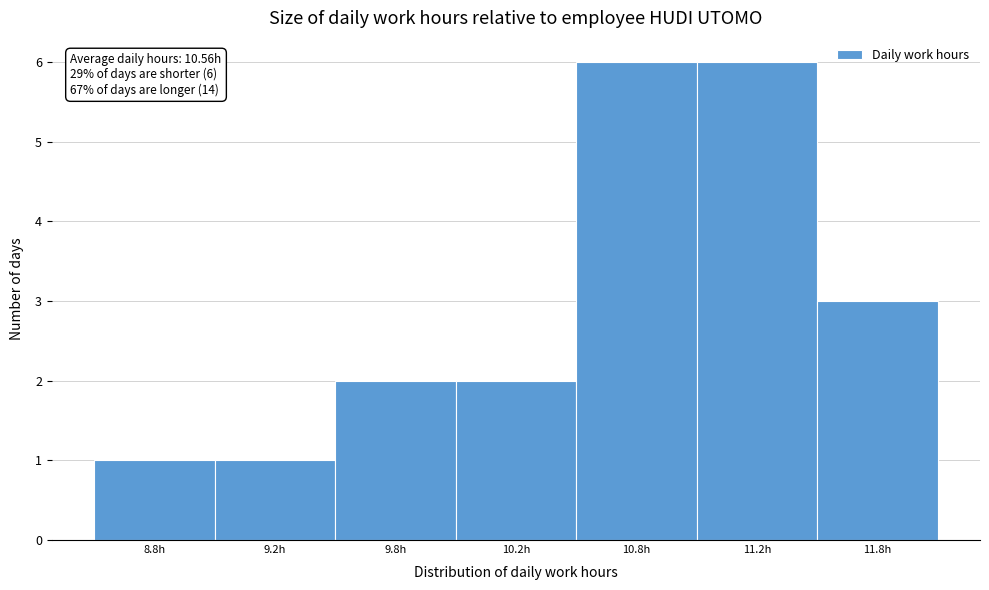

Reading right to left, list all the values displayed in this chart.

3	6	6	2	2	1	1